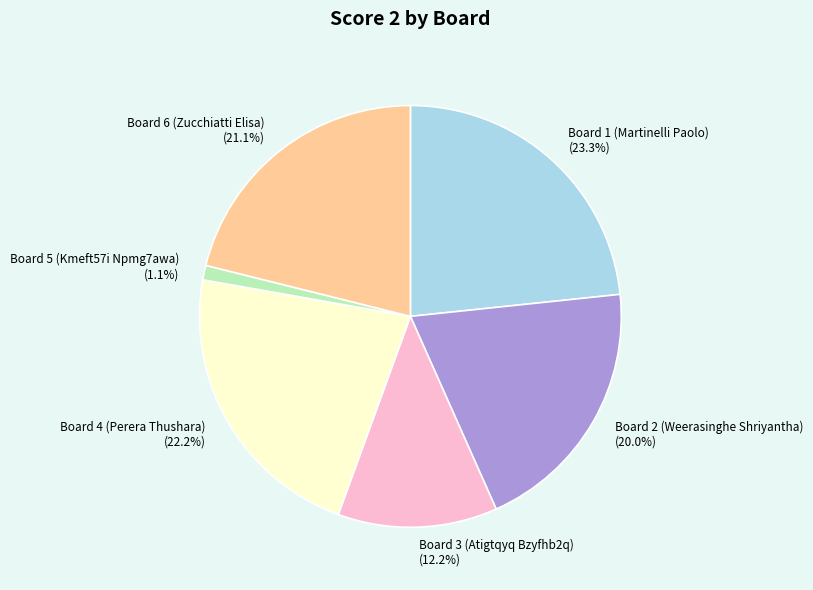

Is the sum of Board 6 (Zucchiatti Elisa) (21.1%) and Board 3 (Atigtqyq Bzyfhb2q) (12.2%) greater than half?

No